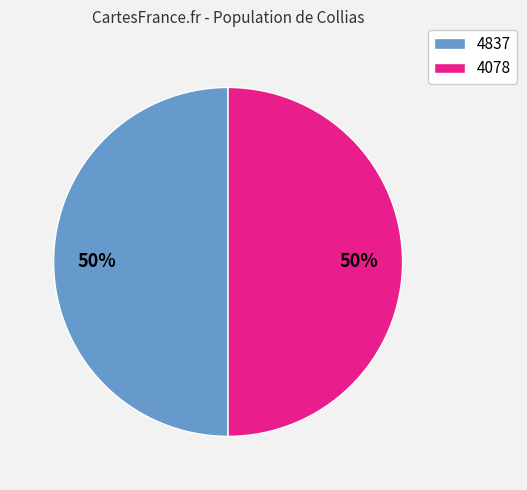

To the nearest percent, what is the average slice percentage?

50%